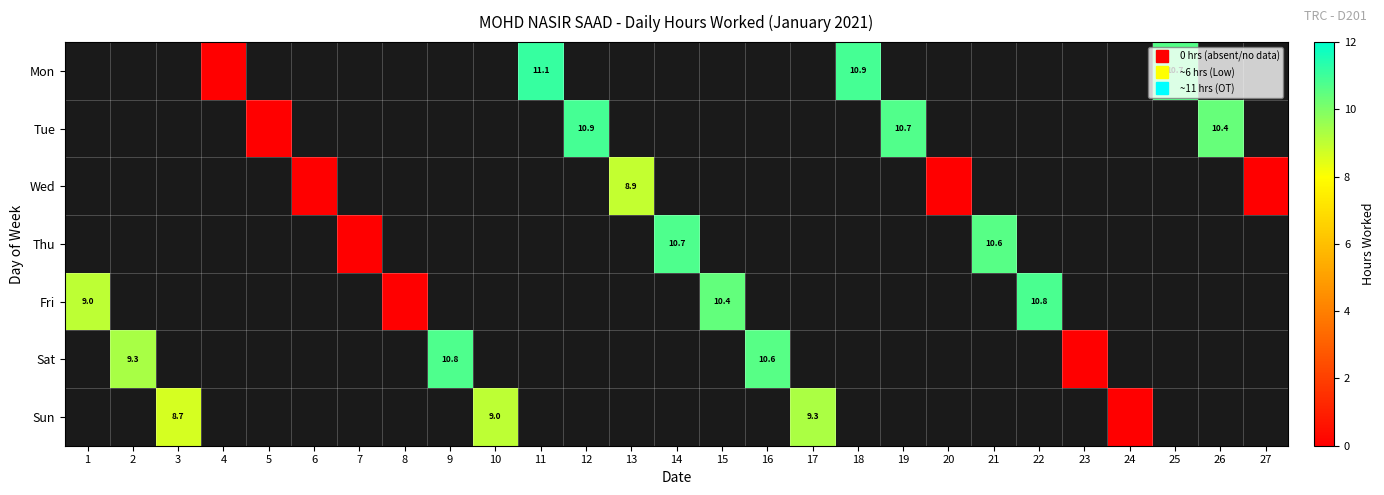

Is it true that Tue equals 2.5 at 26?

False